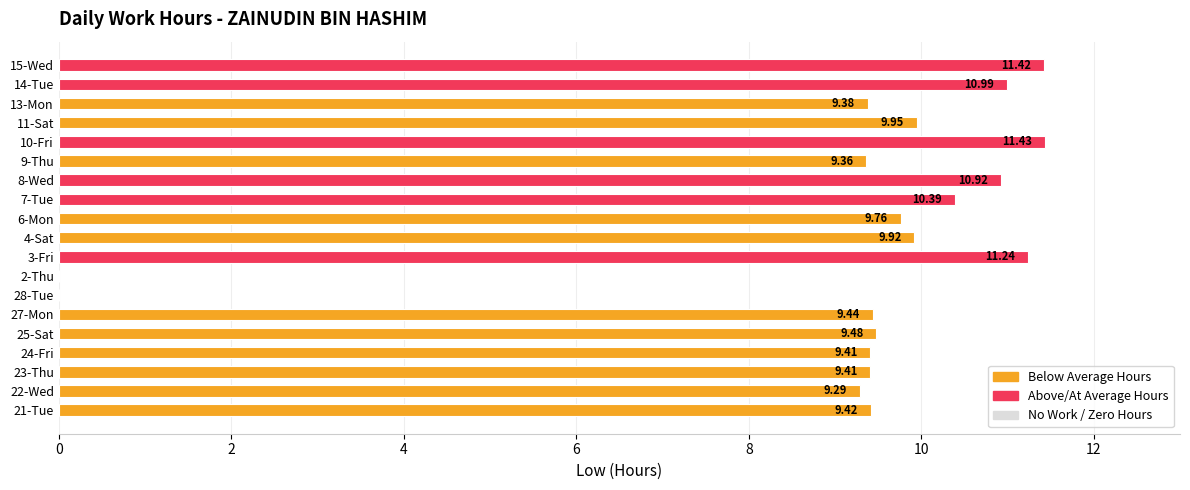

Are the bars horizontal?

Yes